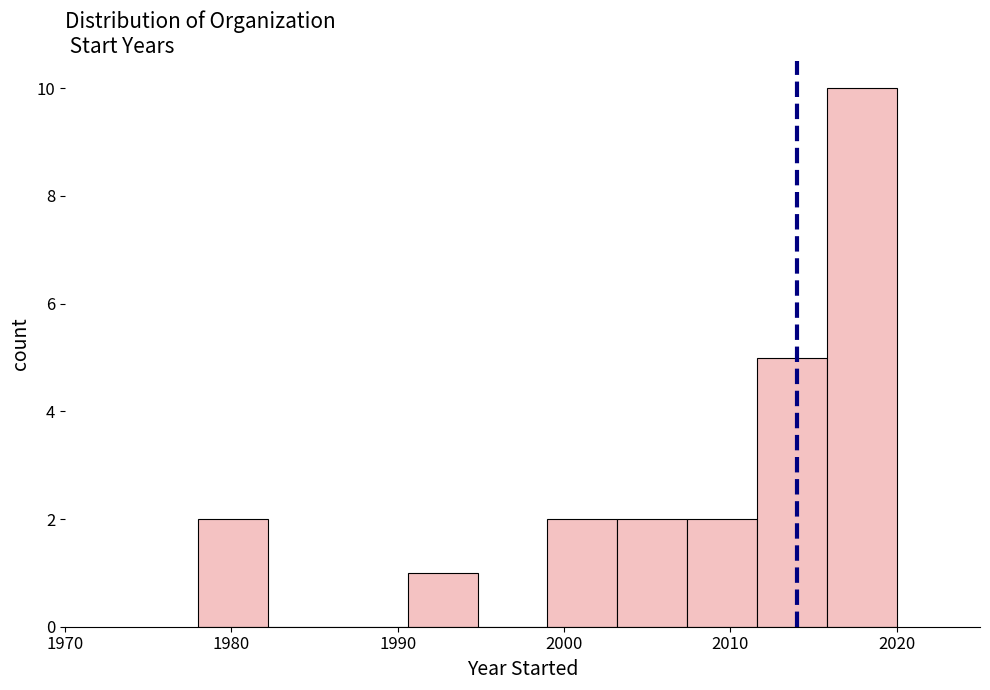

Reading left to right, transcribe this chart: for each bar, give the range it covers on the x-axis and its height. Neither the bar edges nor the heights are printed on the chart, so give them approximately, as read against the axes.

1978.0 to 1982.2: 2
1982.2 to 1986.4: 0
1986.4 to 1990.6: 0
1990.6 to 1994.8: 1
1994.8 to 1999.0: 0
1999.0 to 2003.2: 2
2003.2 to 2007.4: 2
2007.4 to 2011.6: 2
2011.6 to 2015.8: 5
2015.8 to 2020.0: 10